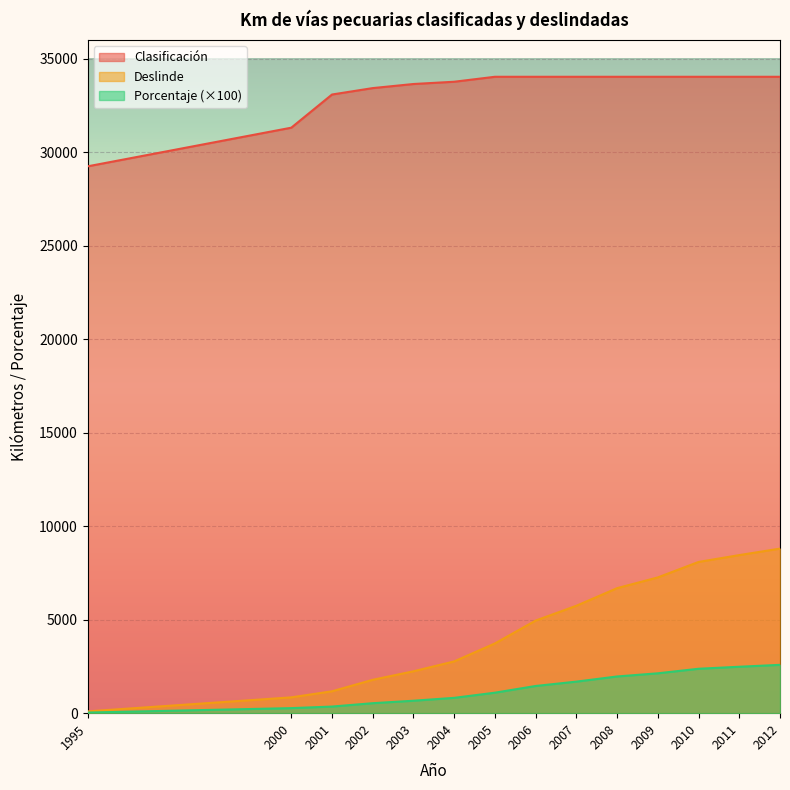

At which category does the chart reach its peak across all series?

2005